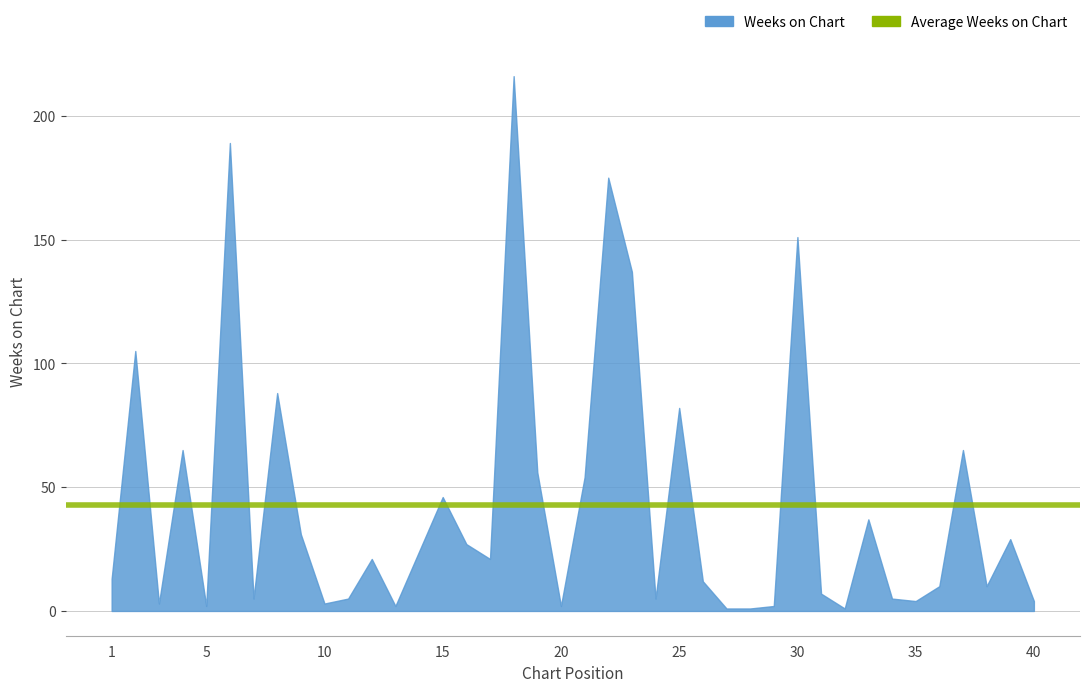

Is it true that the value at 30 is 265?

False